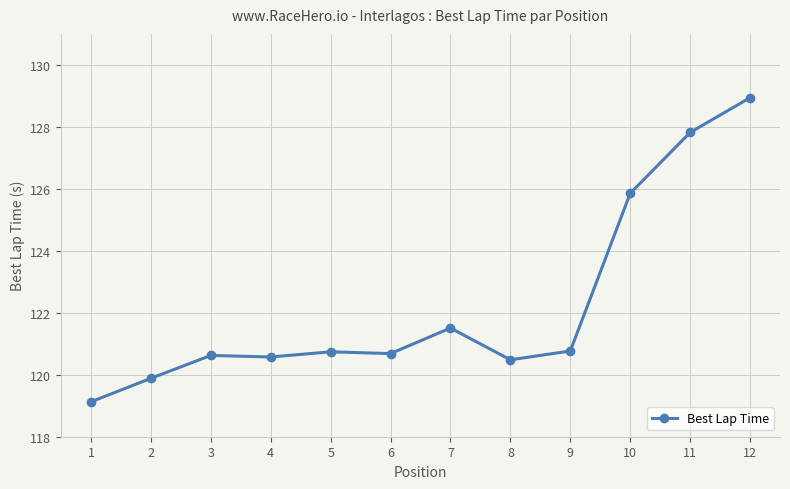

How many series are shown in this chart?

1